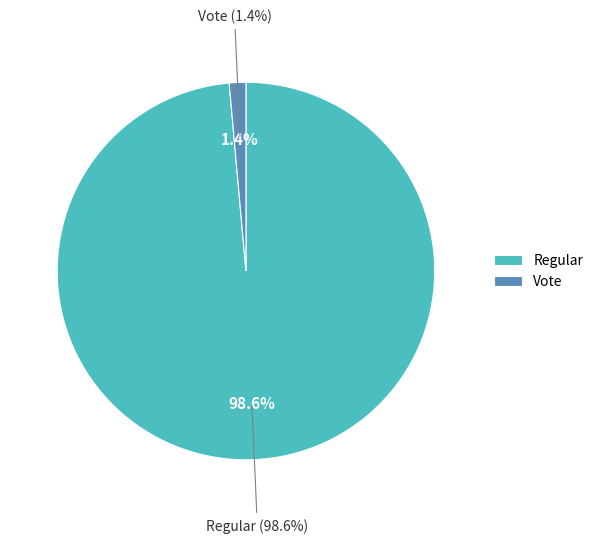

True or false: Vote accounts for 12% of the total.

False